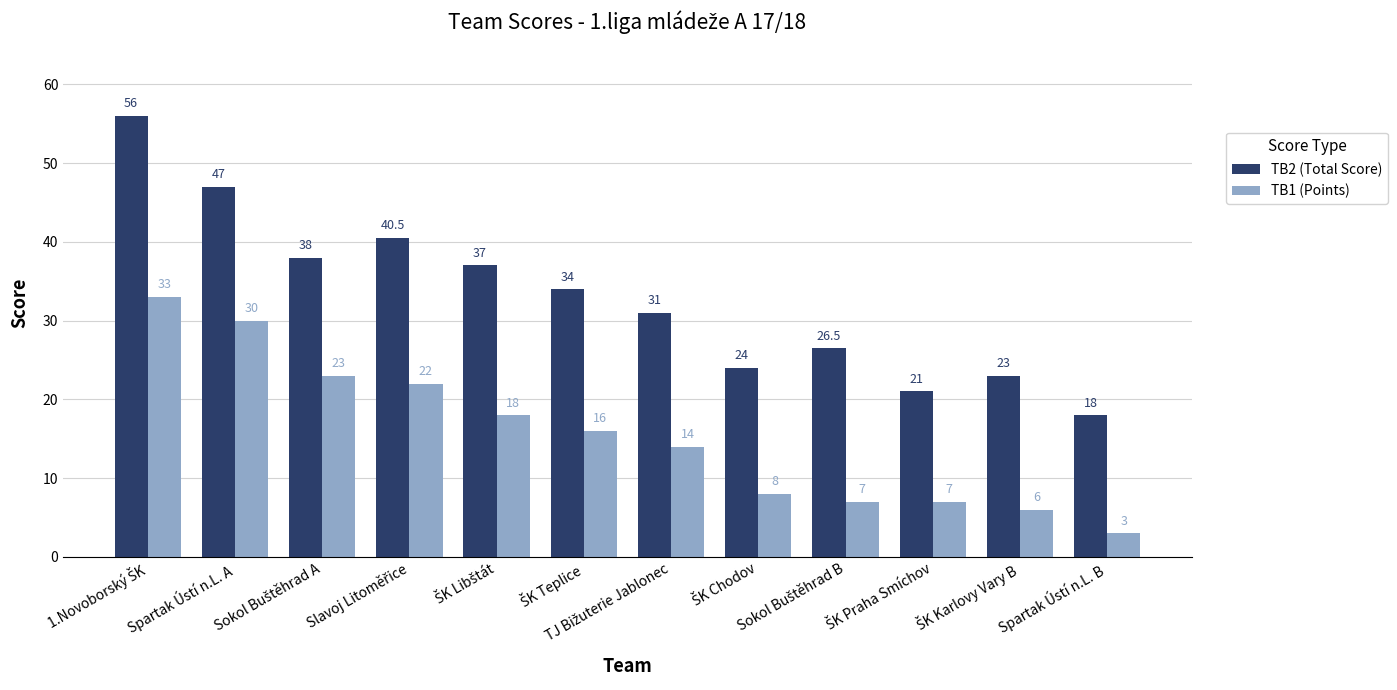

What is the minimum value for TB2 (Total Score)?

18.0